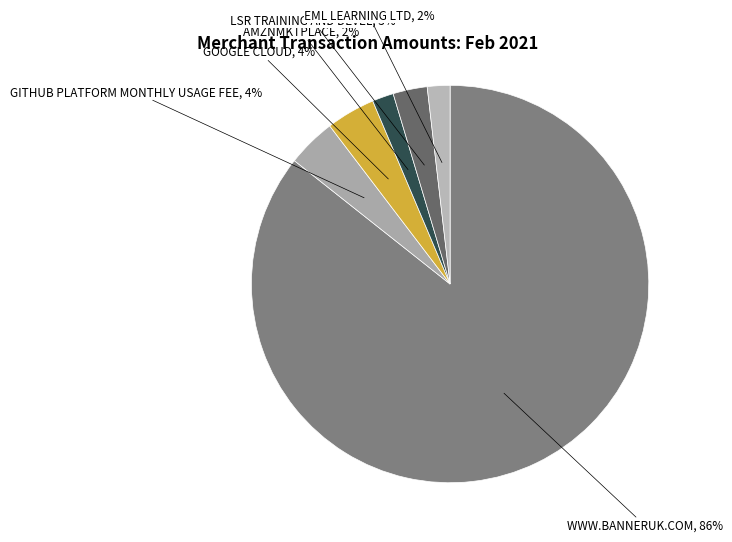

Which slice represents more than half of the pie?

WWW.BANNERUK.COM